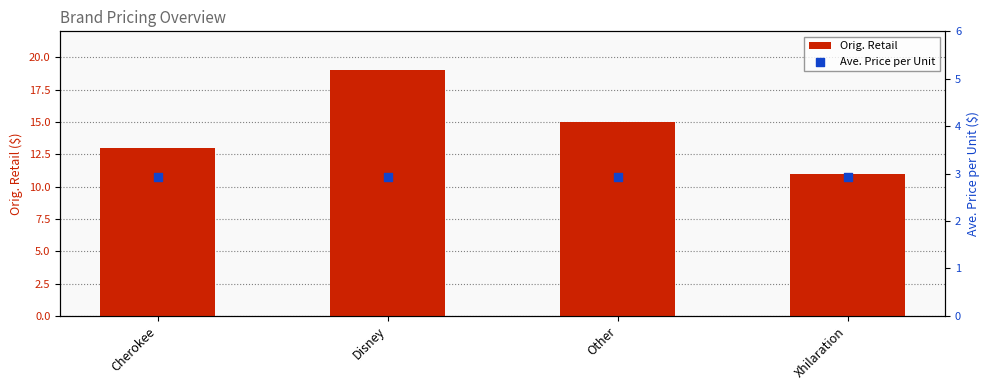

What are all the series names shown in the legend?

Orig. Retail, Ave. Price per Unit